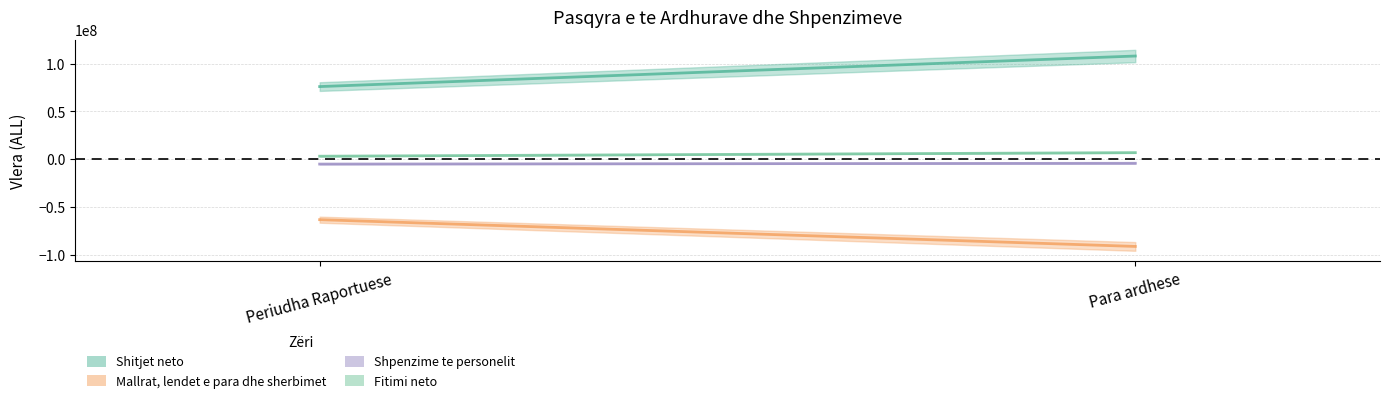

What is the label of the 1st point from the left?

Periudha Raportuese